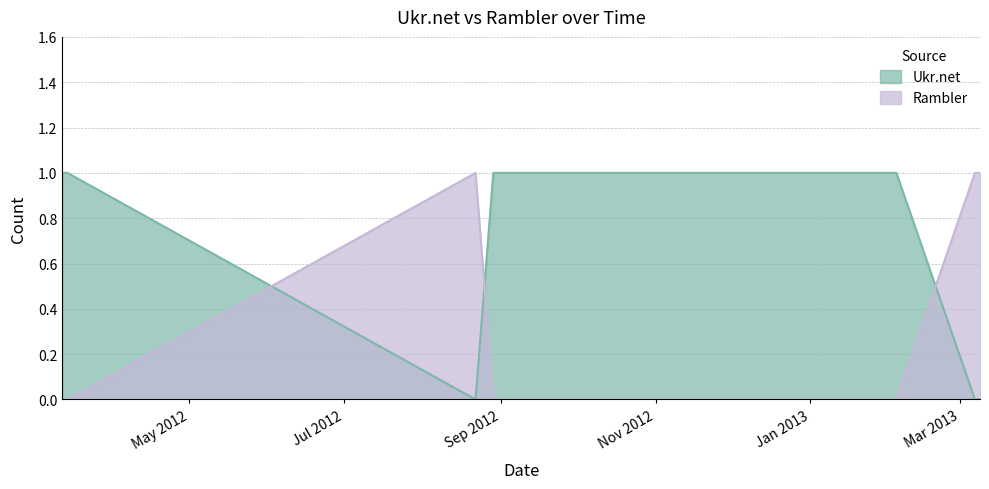

At which label is Rambler closest to 0?

2012-03-12